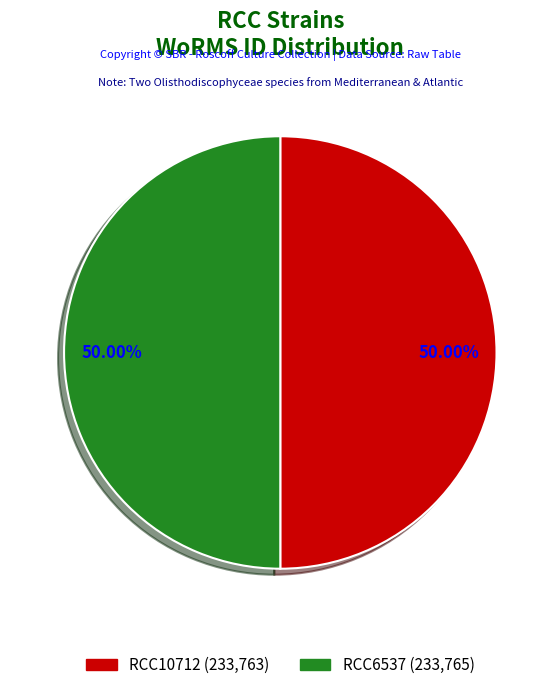

Combined, do RCC10712 and RCC6537 account for over 50%?

Yes